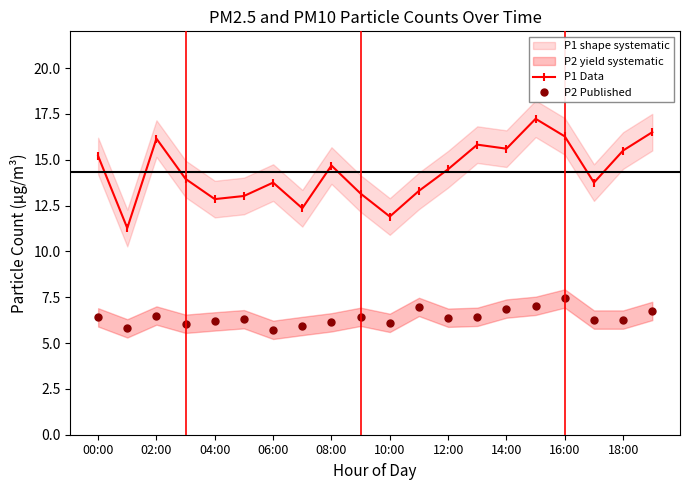

True or false: P2 Published and P1 Data cross at least once.

False